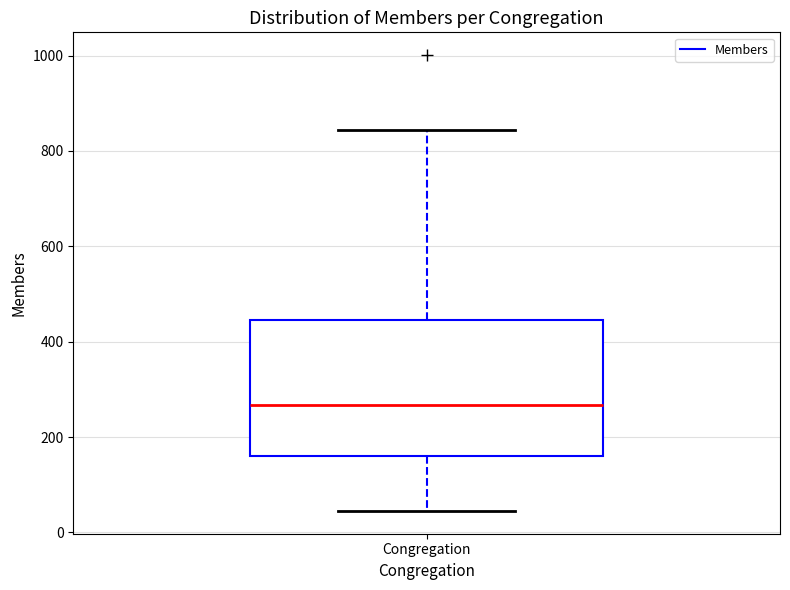

Where is the upper edge of the box for Congregation on the y-axis? The values are not printed on the chart, so give them approximately, as read against the axis.

440